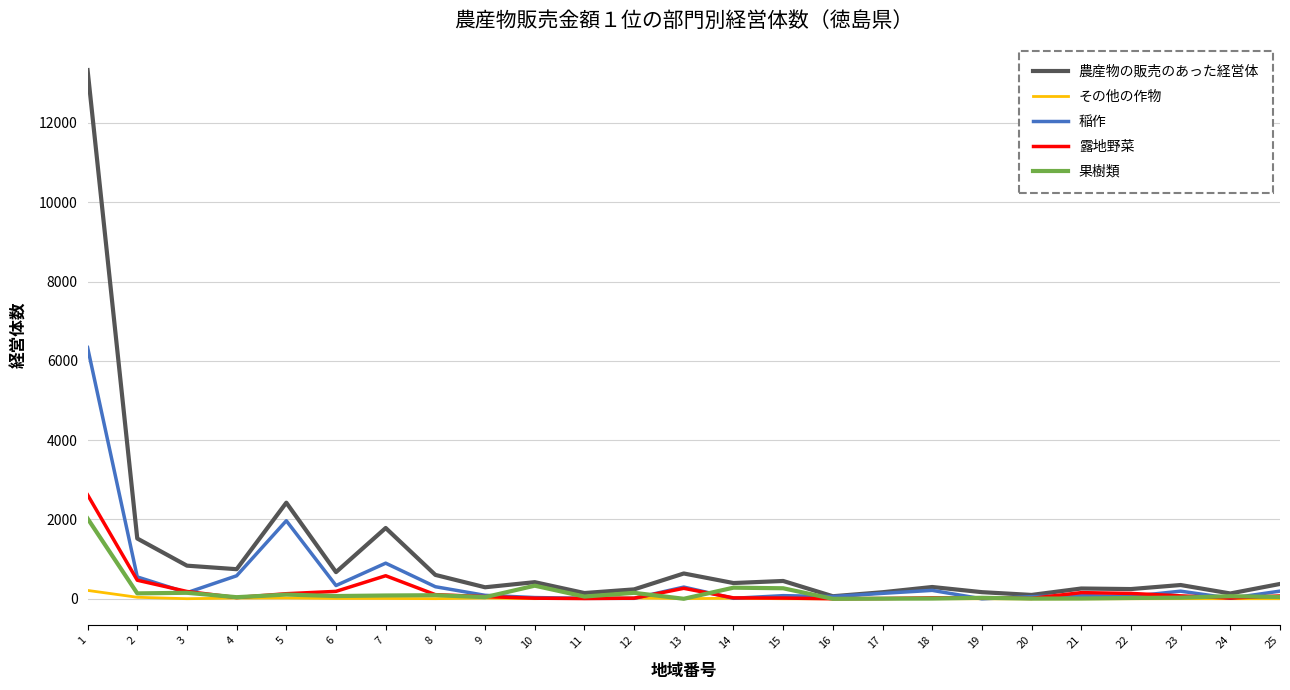

Which series has the widest spread of values?

農産物の販売のあった経営体